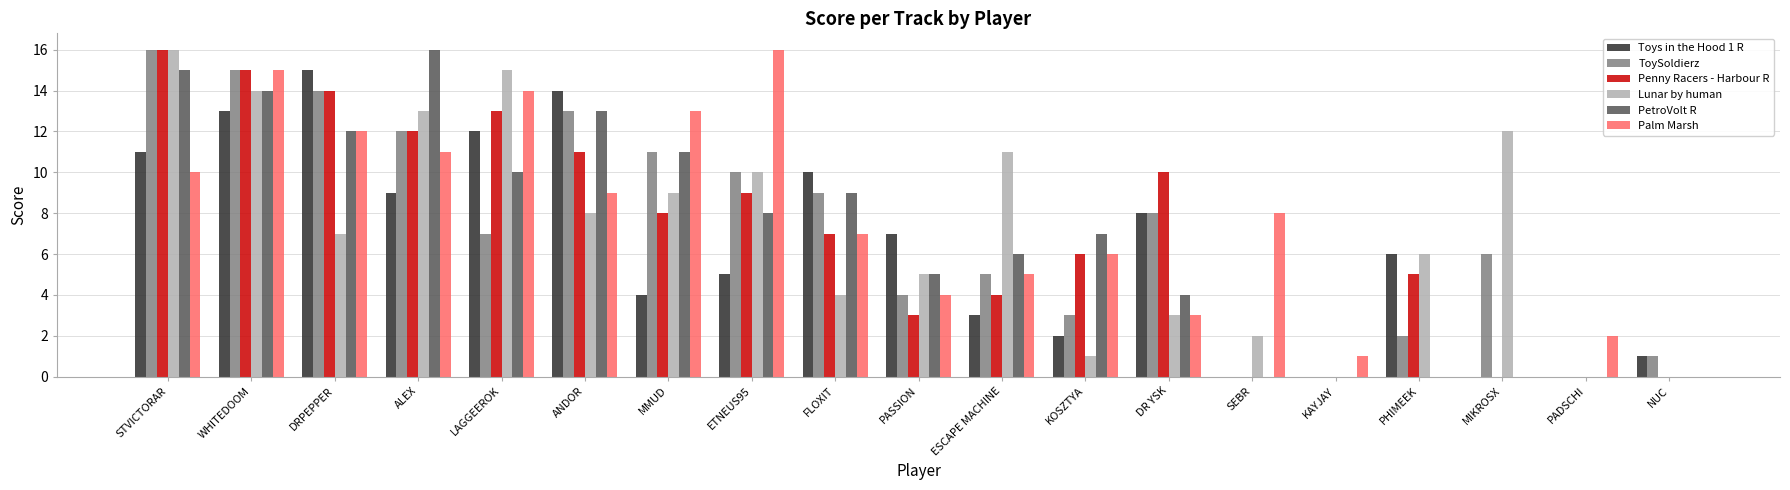

What are all the series names shown in the legend?

Toys in the Hood 1 R, ToySoldierz, Penny Racers - Harbour R, Lunar by human, PetroVolt R, Palm Marsh